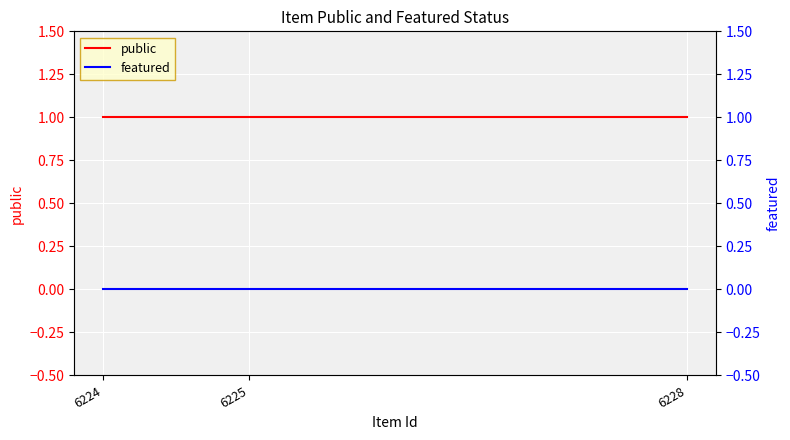

Between 6224 and 6228, which is larger?

6224